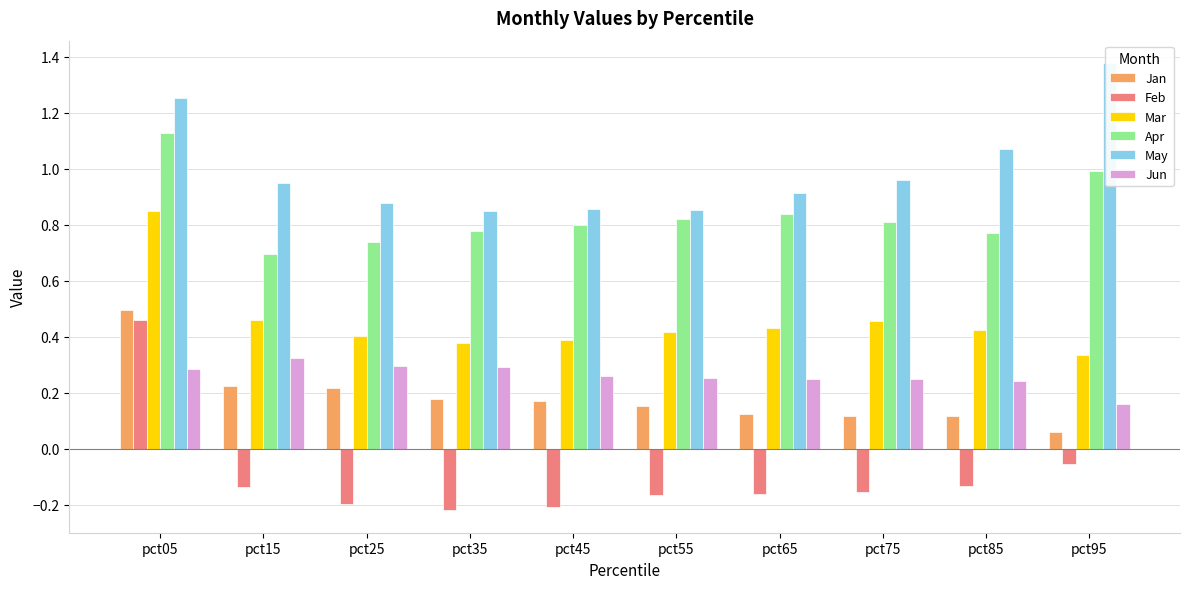

Which series has the largest range (max minus min)?

Feb